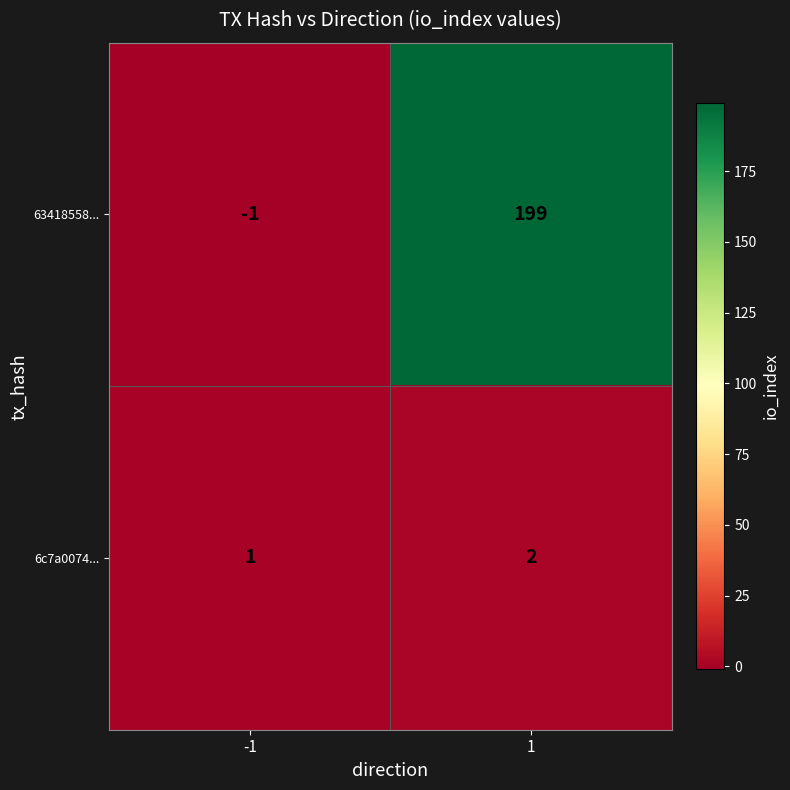

How many categories are shown in the chart?

2